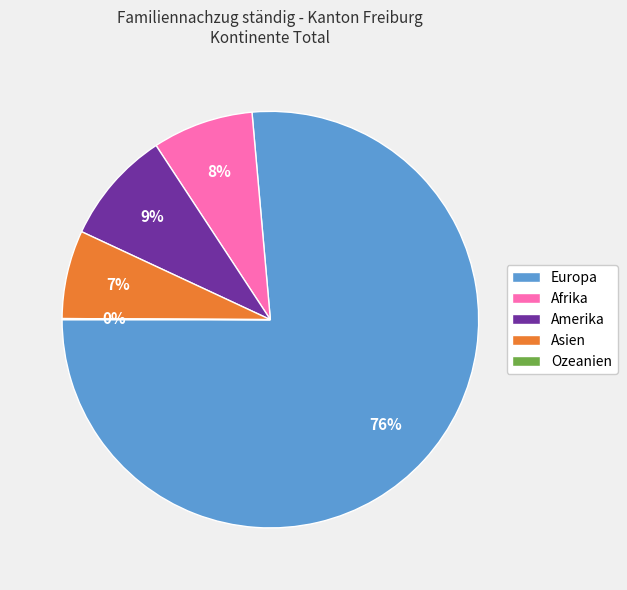

What percentage is the Afrika slice, to the nearest percent?

8%